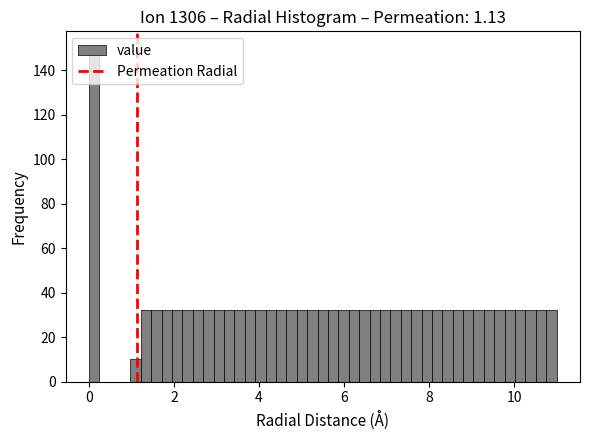

Read against the x-axis, roughly where is the centre of the tallest bar?

0.2